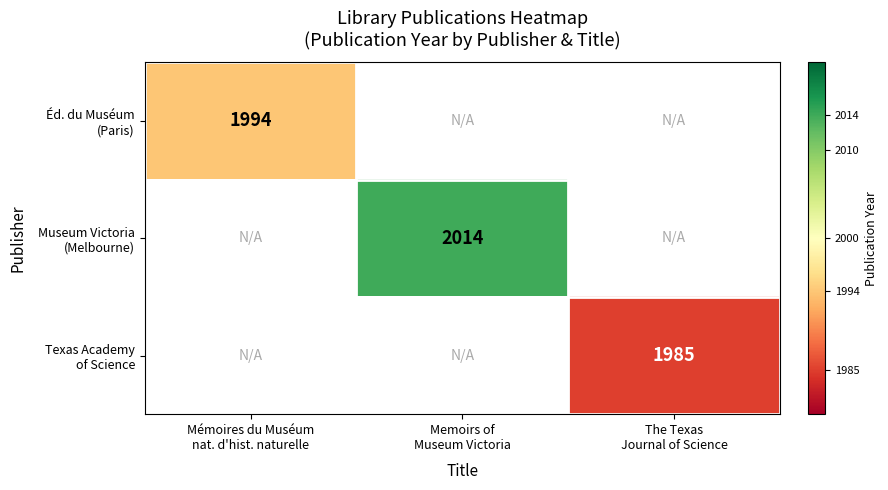

The Éd. du Muséum (Paris) series shows 1994.0 at Mémoires du Muséum nat. d'hist. naturelle. True or false?

True